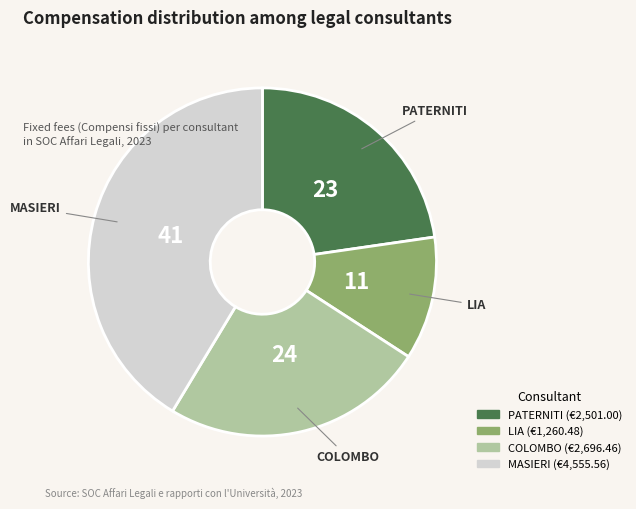

Is it true that PATERNITI is 30% of the pie?

False